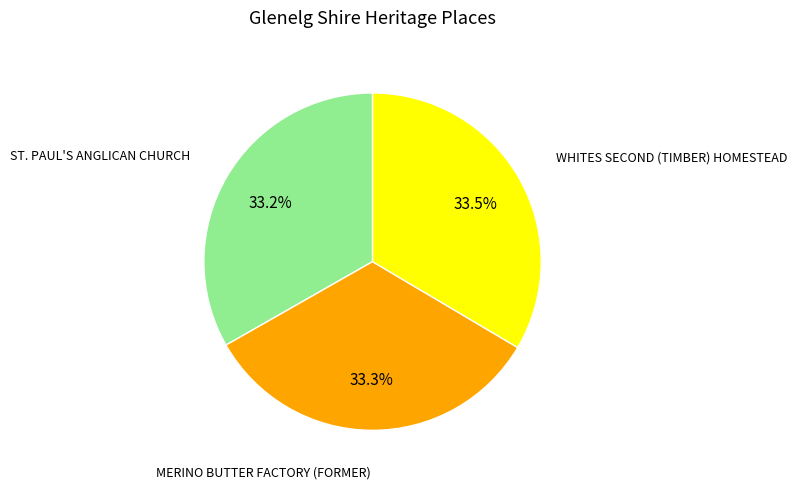

Is the sum of ST. PAUL'S ANGLICAN CHURCH and MERINO BUTTER FACTORY (FORMER) greater than half?

Yes